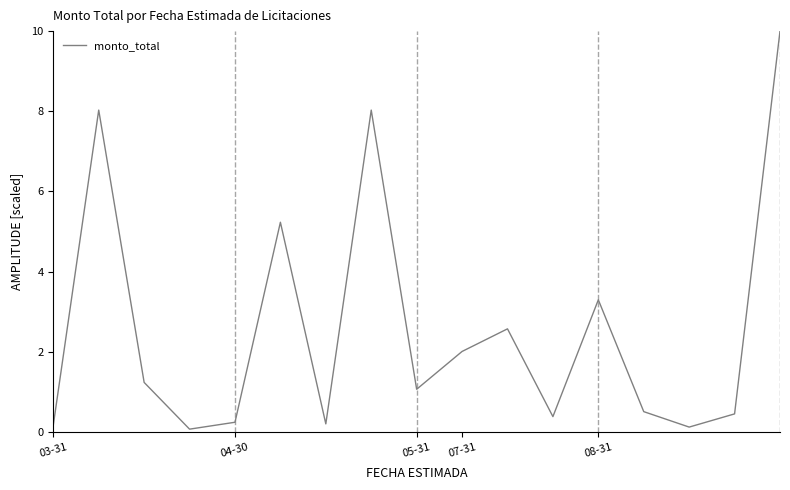

How many values are below 1?

8